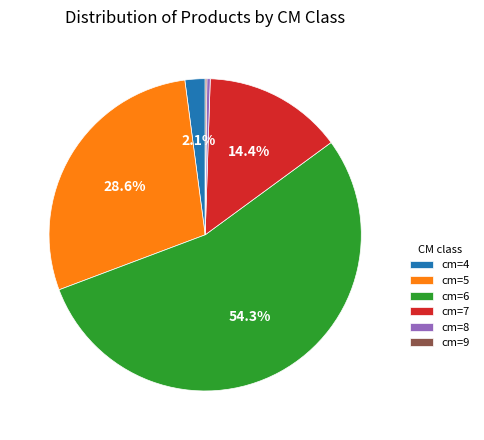

To the nearest percent, what is the average slice percentage?

17%